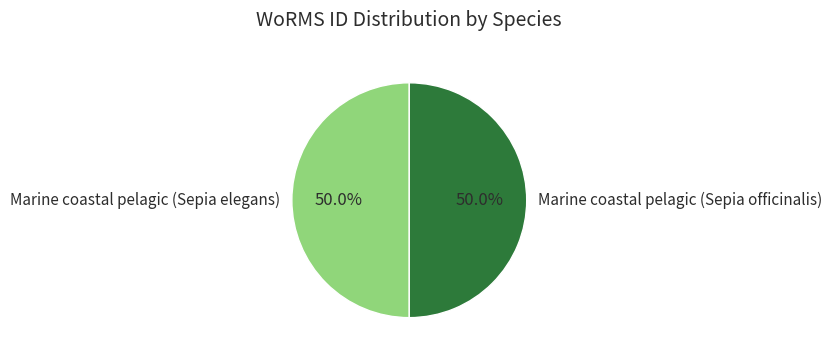

What is the ratio of the value at Marine coastal pelagic (Sepia officinalis) to the value at Marine coastal pelagic (Sepia elegans)?

1.0